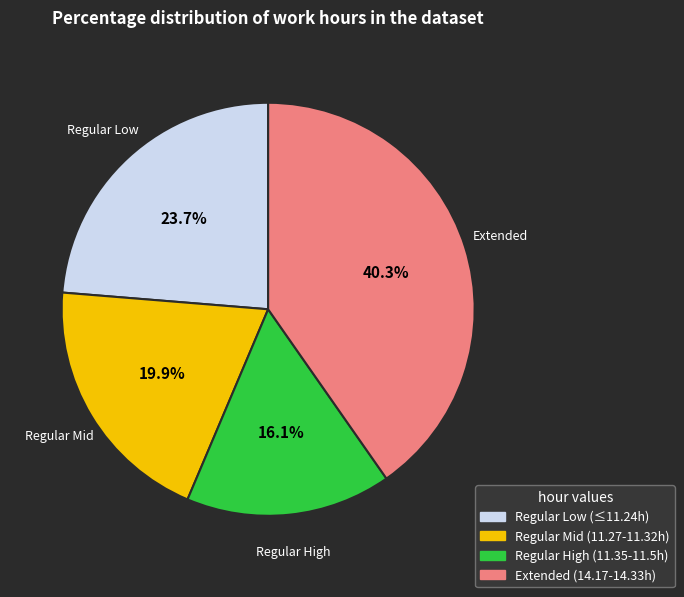

Is there any slice that represents more than half of the pie?

No